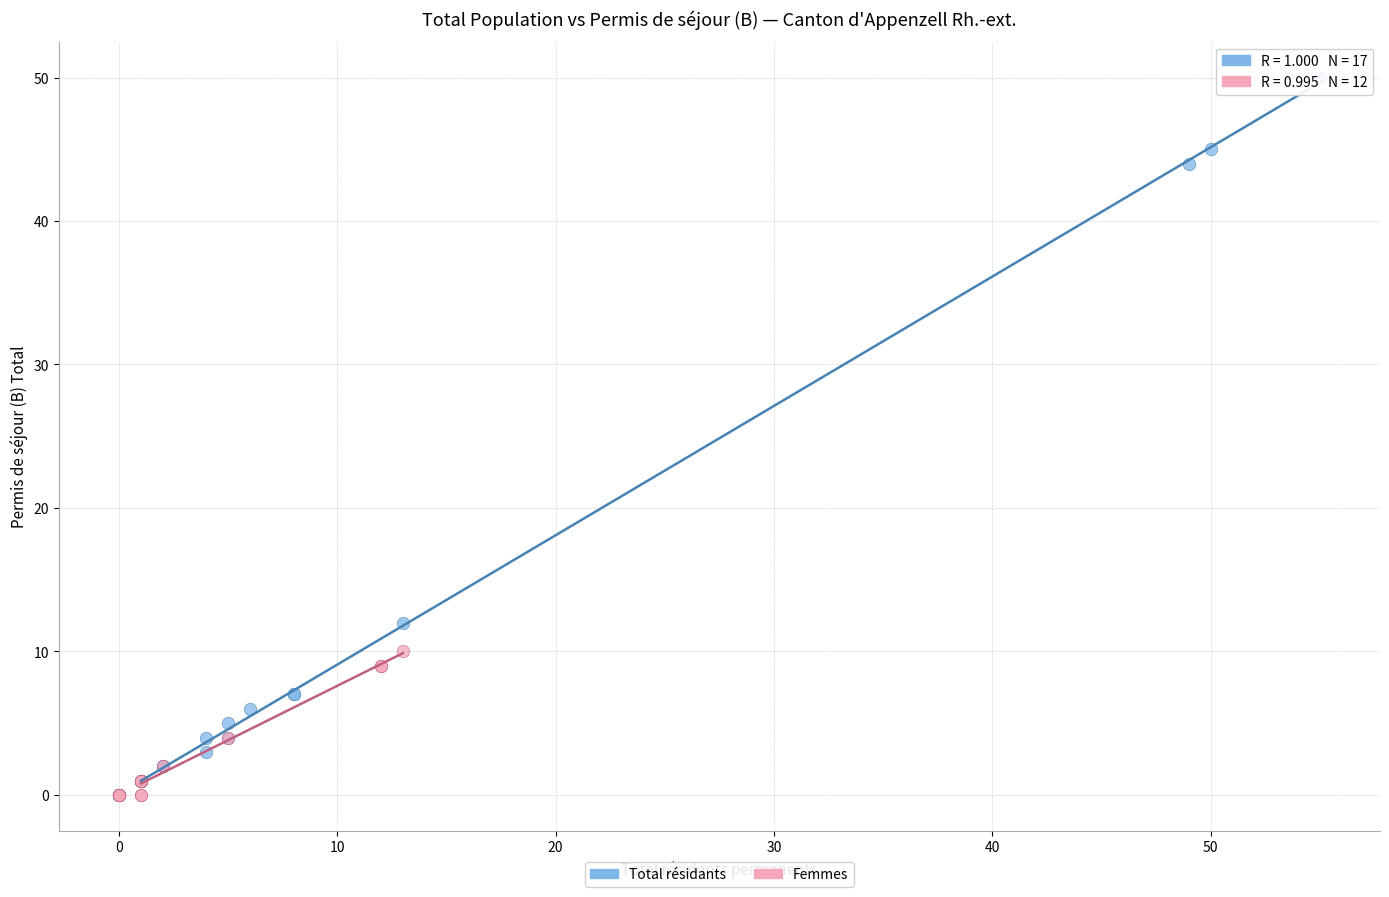

Which series has the largest Y range (max minus min)?

Total résidants